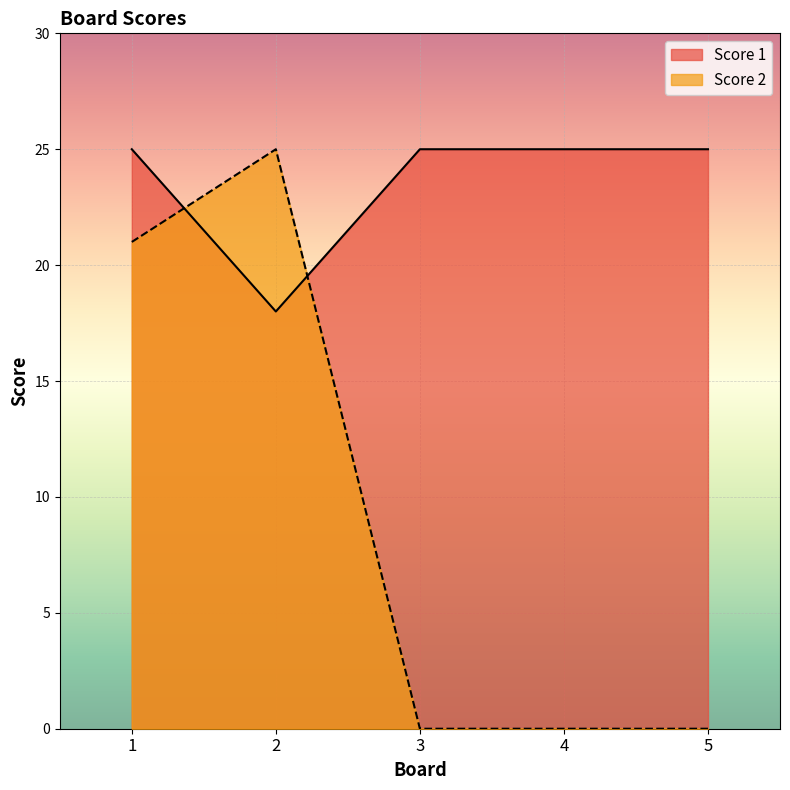

Count the Score 2 values in the range 0 to 21.

4